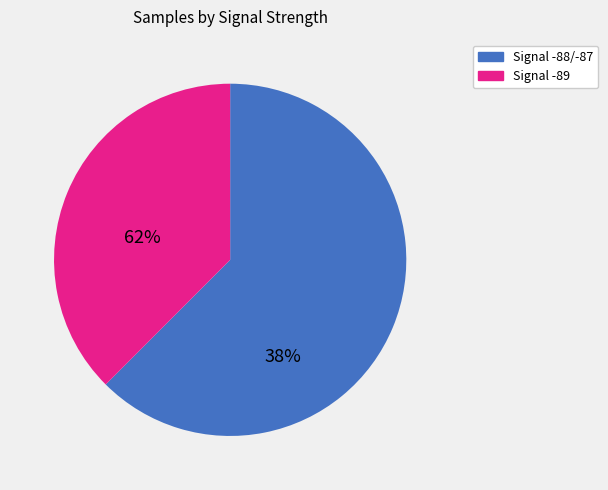

Does any single category account for the majority?

Yes